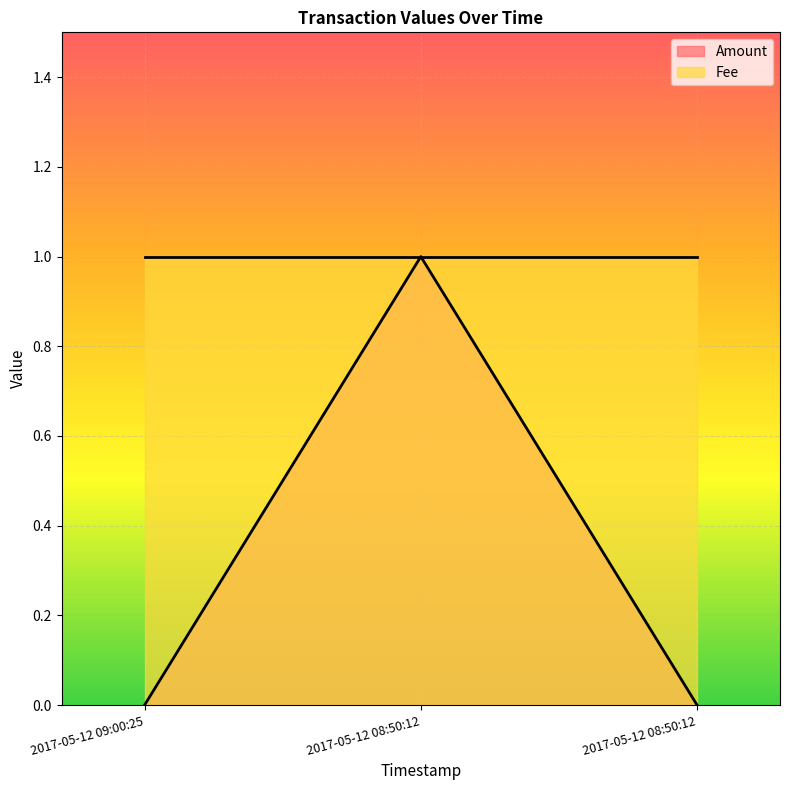

Does the chart display data point markers on the line(s)?

No